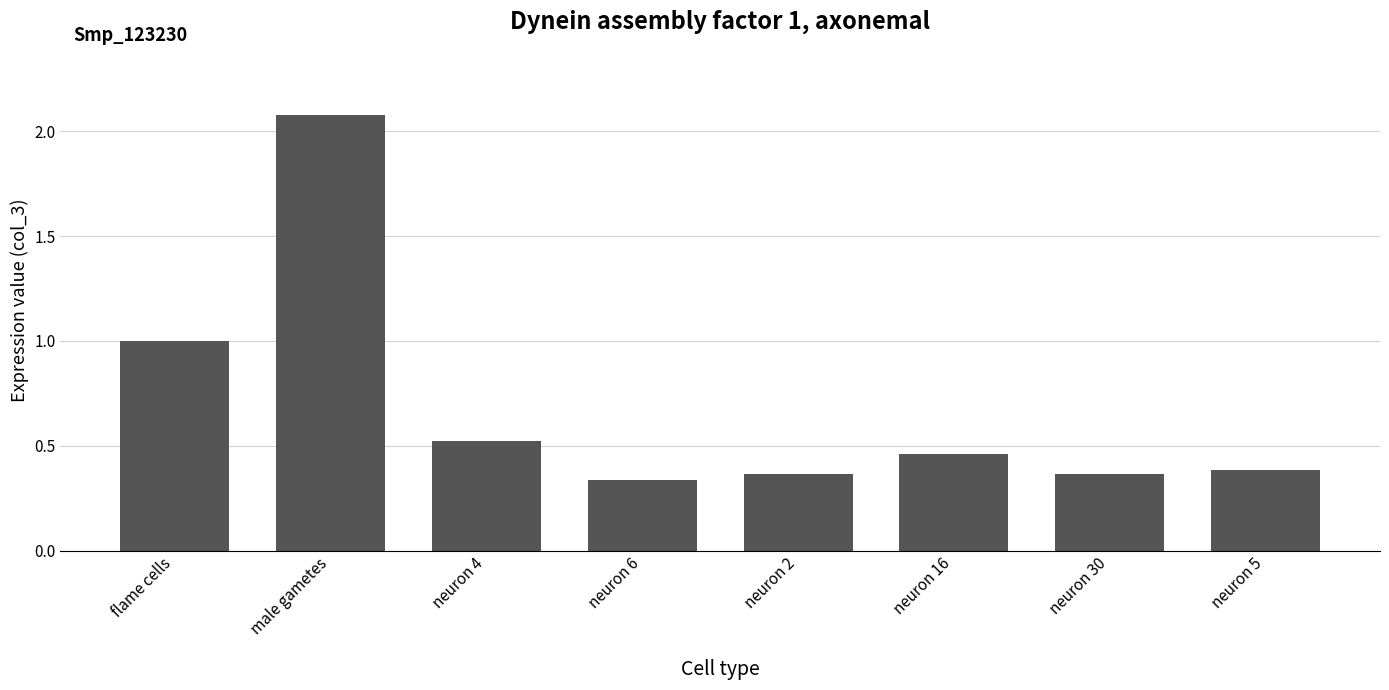

What is the label of the 8th bar from the right?

flame cells